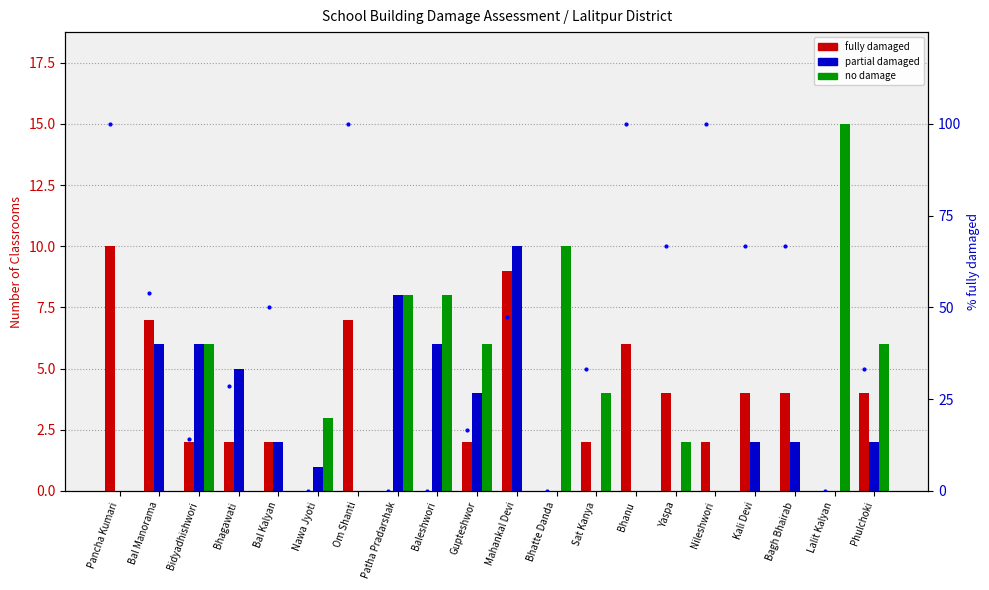

The value of no damage at Bhatte Danda is 15.1. True or false?

False